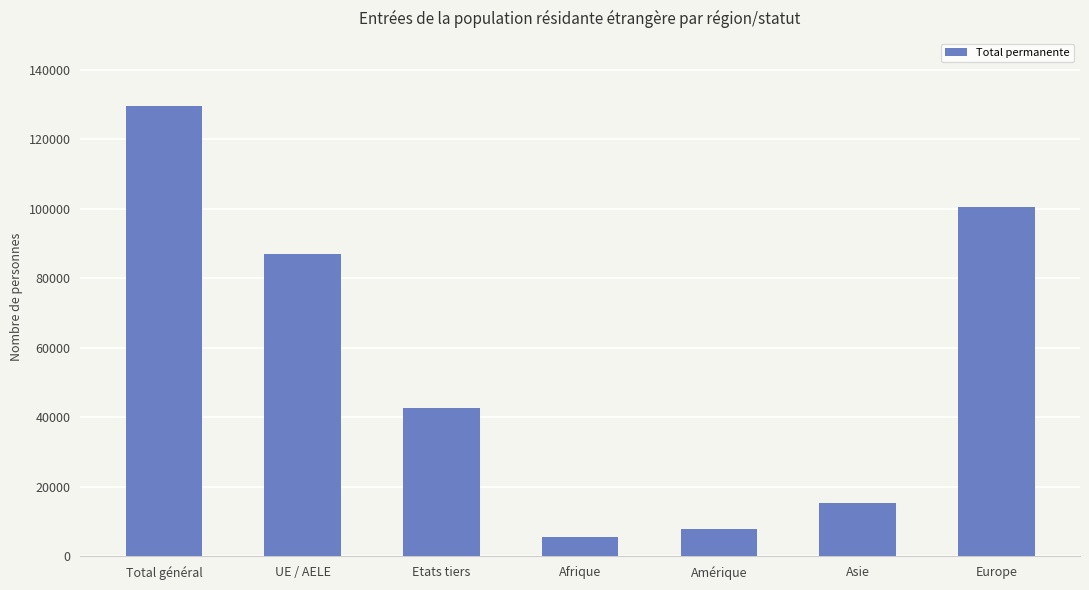

What is the smallest value displayed?

5462